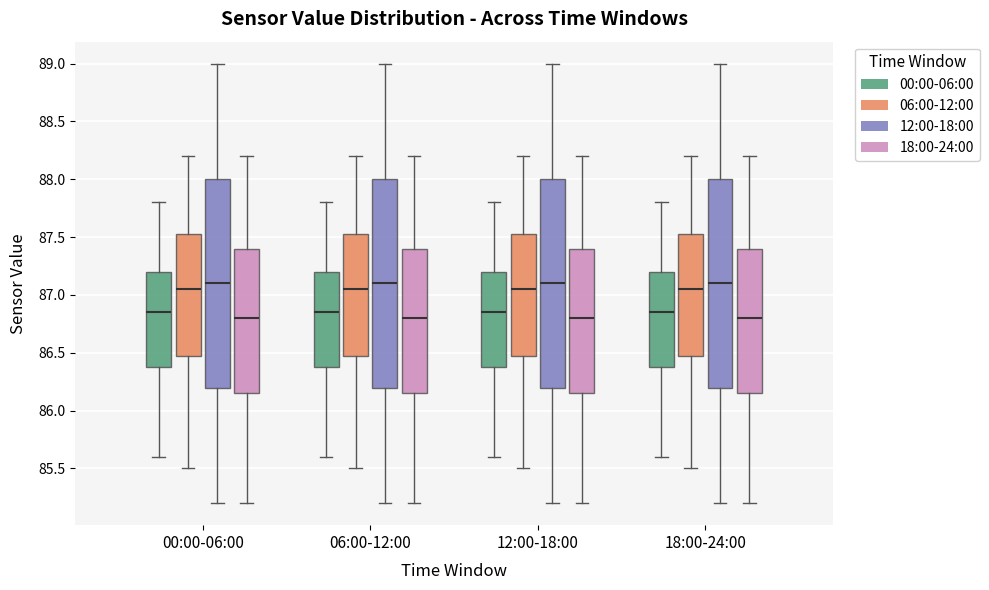

Reading left to right, transcribe this box plot: for each box, give where its median line is, the range the box spans, and where its two whiskers end, as read against the y-axis. The values are not printed on the chart, so give them approximately, as read against the axis.

00:00-06:00 (00:00-06:00): median 86.85, box 86.40 to 87.20, whiskers 85.60 to 87.80
00:00-06:00 (06:00-12:00): median 87.05, box 86.50 to 87.55, whiskers 85.50 to 88.20
00:00-06:00 (12:00-18:00): median 87.10, box 86.20 to 88.00, whiskers 85.20 to 89.00
00:00-06:00 (18:00-24:00): median 86.80, box 86.15 to 87.40, whiskers 85.20 to 88.20
06:00-12:00 (00:00-06:00): median 86.85, box 86.40 to 87.20, whiskers 85.60 to 87.80
06:00-12:00 (06:00-12:00): median 87.05, box 86.50 to 87.55, whiskers 85.50 to 88.20
06:00-12:00 (12:00-18:00): median 87.10, box 86.20 to 88.00, whiskers 85.20 to 89.00
06:00-12:00 (18:00-24:00): median 86.80, box 86.15 to 87.40, whiskers 85.20 to 88.20
12:00-18:00 (00:00-06:00): median 86.85, box 86.40 to 87.20, whiskers 85.60 to 87.80
12:00-18:00 (06:00-12:00): median 87.05, box 86.50 to 87.55, whiskers 85.50 to 88.20
12:00-18:00 (12:00-18:00): median 87.10, box 86.20 to 88.00, whiskers 85.20 to 89.00
12:00-18:00 (18:00-24:00): median 86.80, box 86.15 to 87.40, whiskers 85.20 to 88.20
18:00-24:00 (00:00-06:00): median 86.85, box 86.40 to 87.20, whiskers 85.60 to 87.80
18:00-24:00 (06:00-12:00): median 87.05, box 86.50 to 87.55, whiskers 85.50 to 88.20
18:00-24:00 (12:00-18:00): median 87.10, box 86.20 to 88.00, whiskers 85.20 to 89.00
18:00-24:00 (18:00-24:00): median 86.80, box 86.15 to 87.40, whiskers 85.20 to 88.20